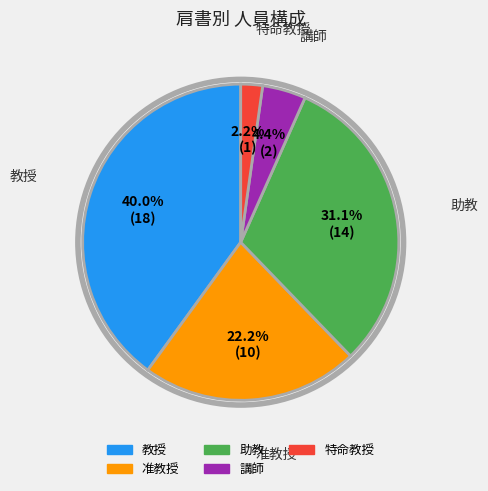

Approximately how many times larger is the value at 准教授 compared to 助教?

0.7